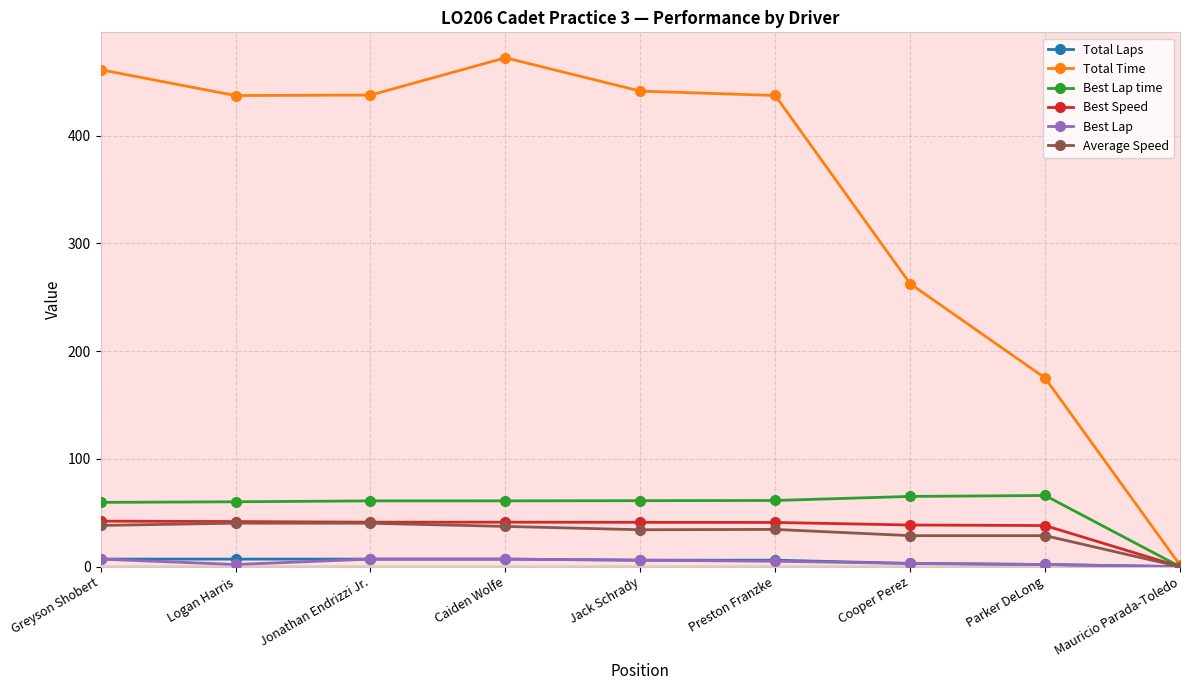

Is it true that Total Time equals 185.2 at Preston Franzke?

False